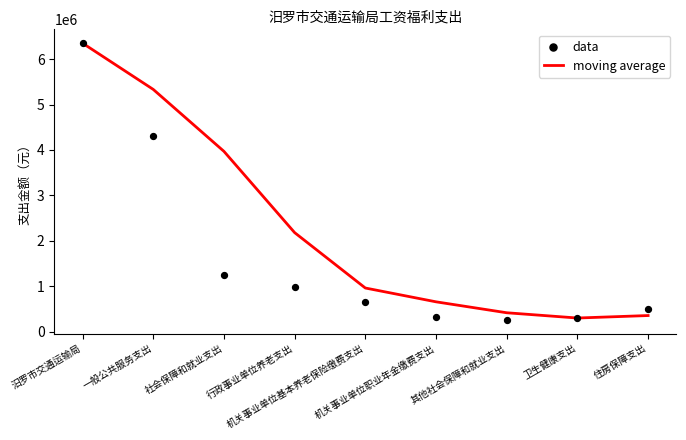

What is the total value across all series at 住房保障支出?

842926.7